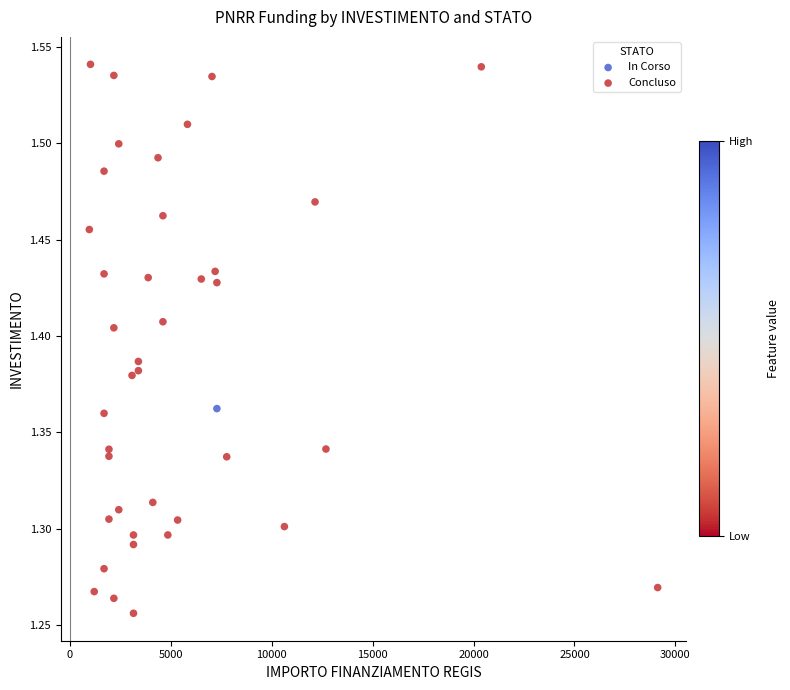

What are all the series names shown in the legend?

In Corso, Concluso